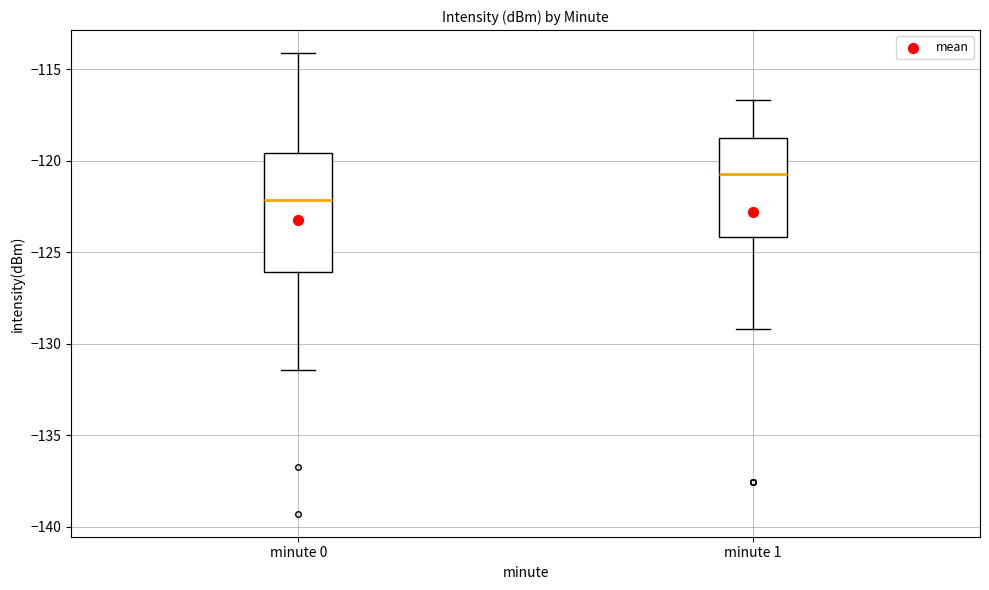

Reading left to right, read every box against the y-axis: the position of its median line, the range the box covers, and the ends of its whiskers. The values are not printed on the chart, so give them approximately, as read against the axis.

minute 0: median -122.0, box -126.0 to -119.5, whiskers -131.5 to -114.0
minute 1: median -120.5, box -124.0 to -119.0, whiskers -129.0 to -116.5